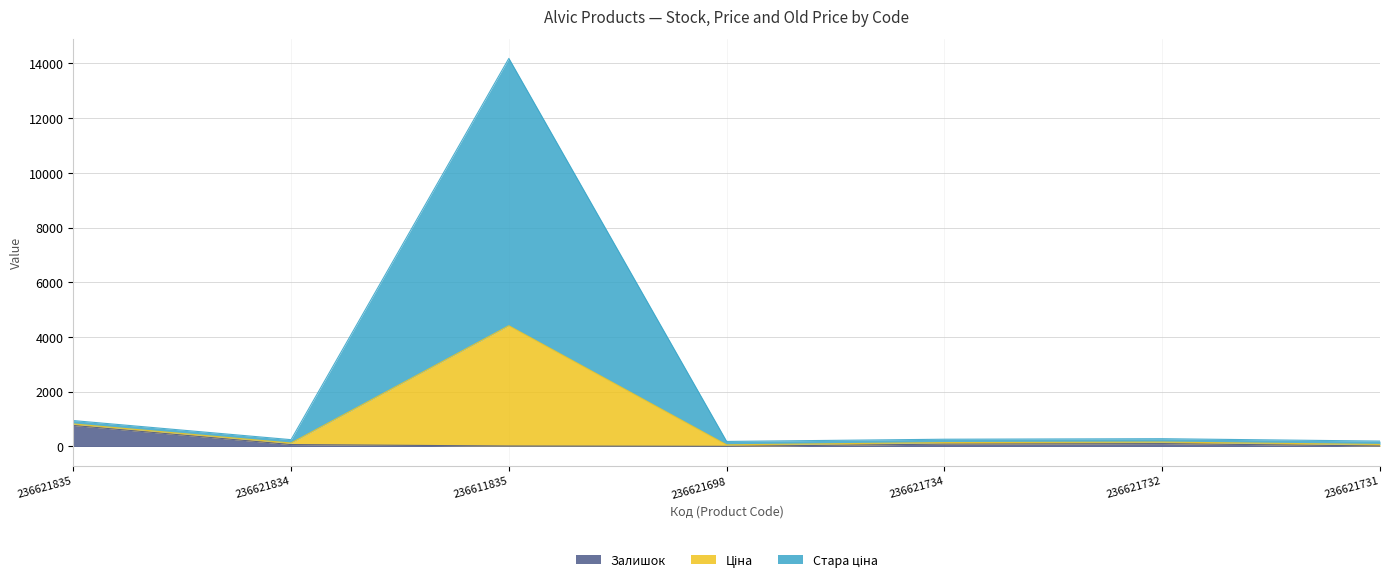

At which category is the sum across all series the highest?

236611835